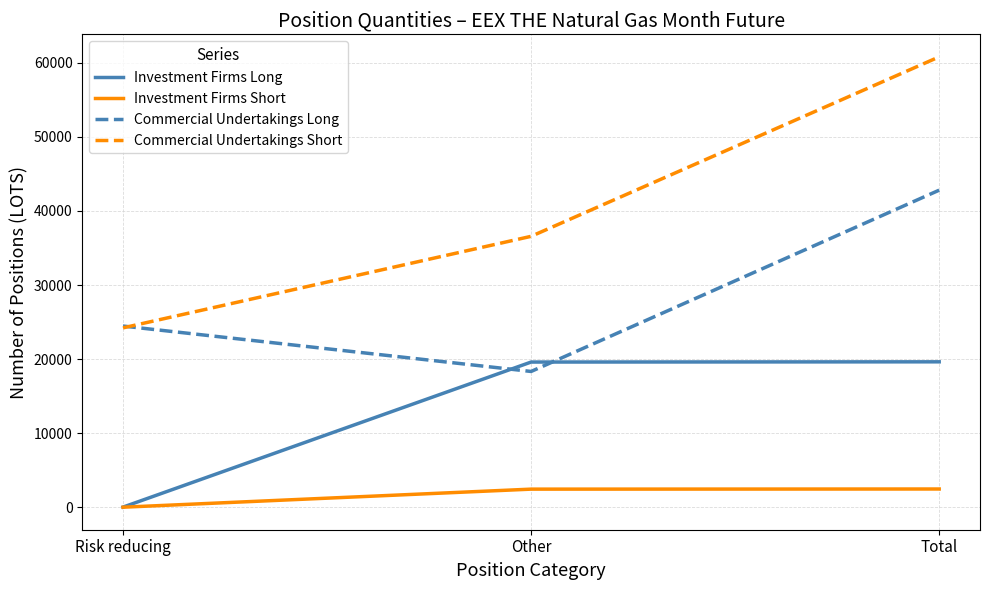

What is the sum of the Commercial Undertakings Short values at Risk reducing and Total?

85005